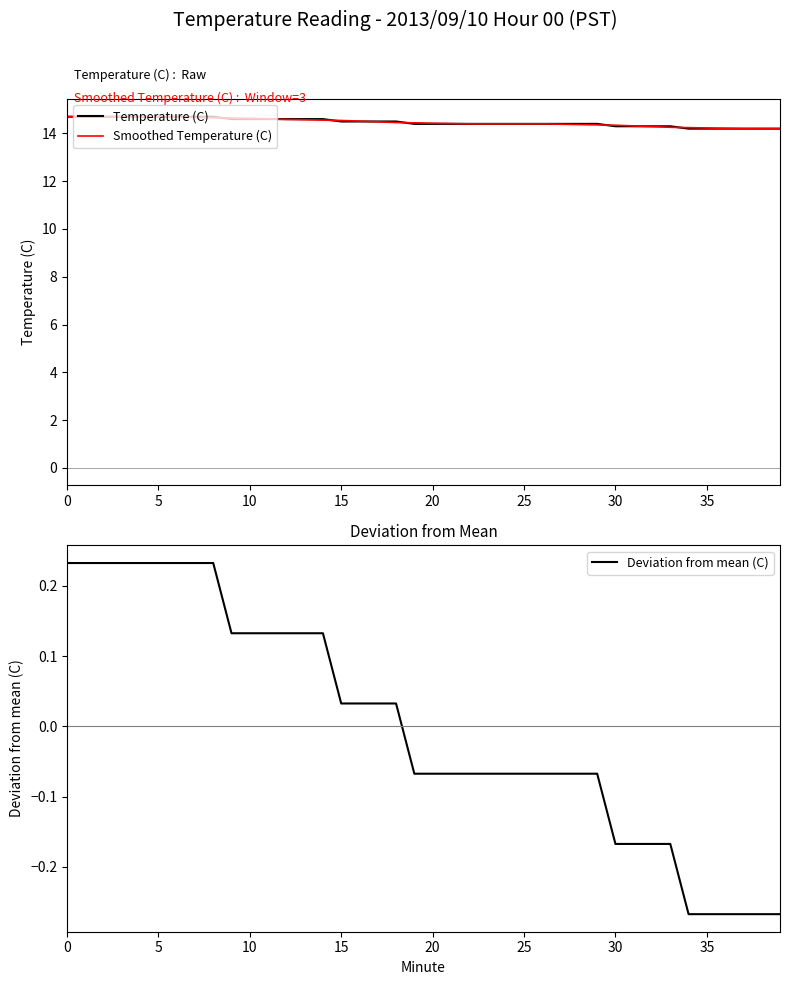

Where is Temperature (C) nearest to the value 14?

34